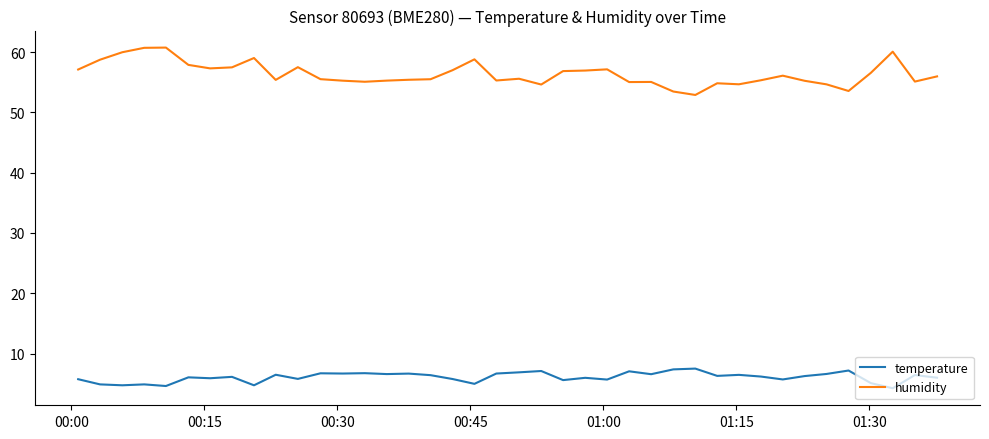

Which series has the largest total across all categories?

humidity